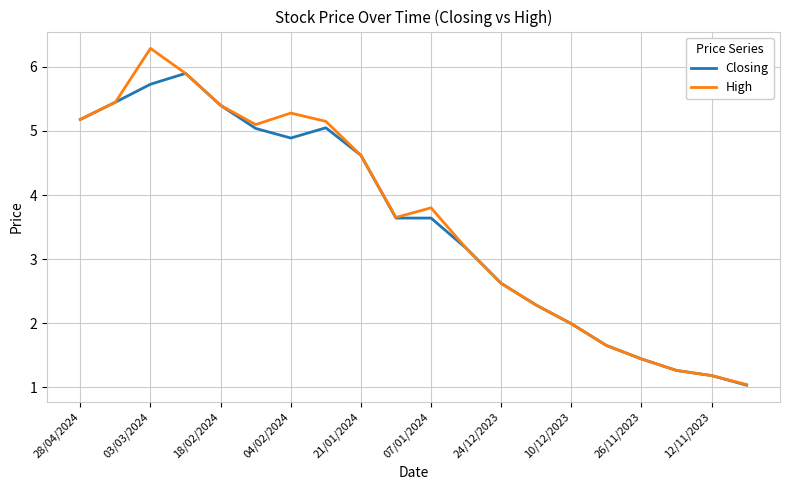

What is the greatest value displayed?

6.3